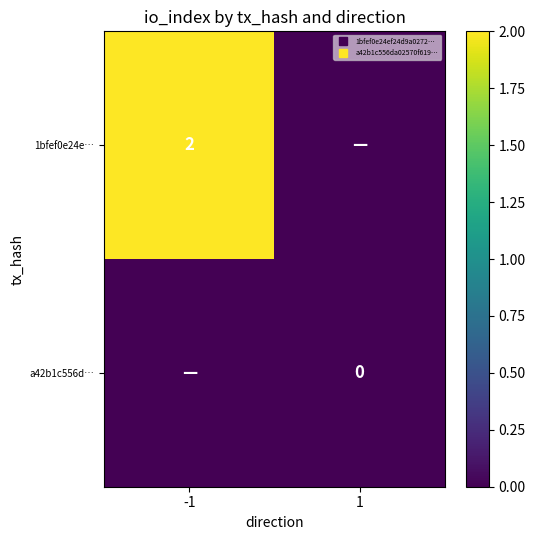

The 1bfef0e24e… series shows -1 at 1. True or false?

False